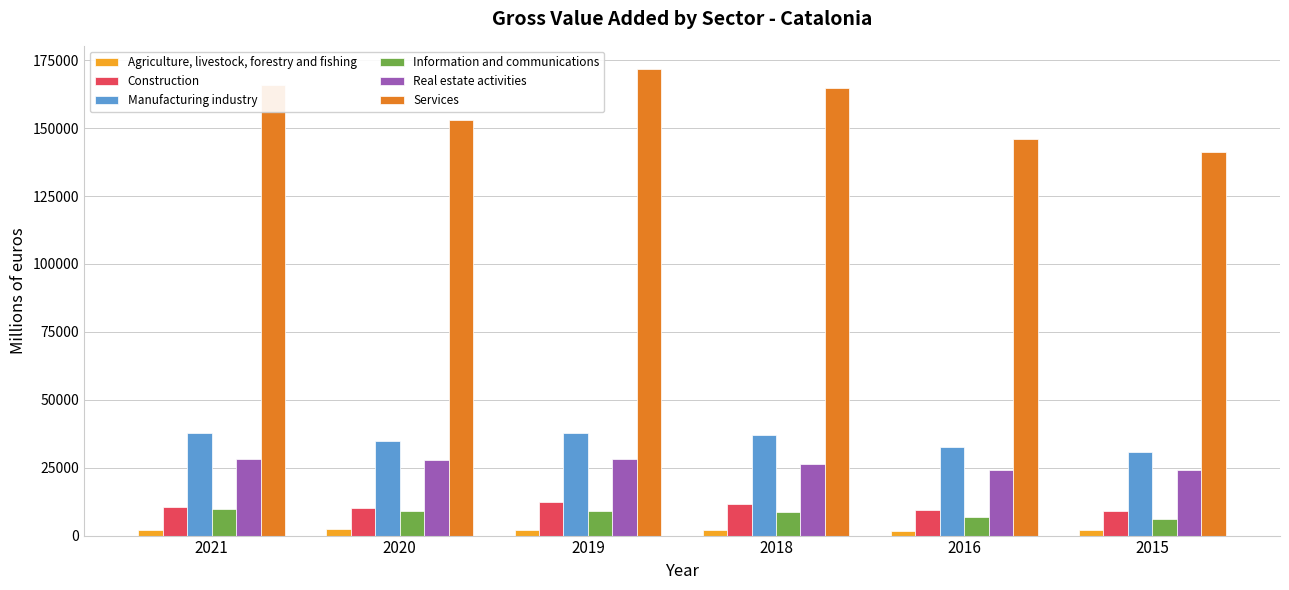

What is the smallest value displayed?

1850